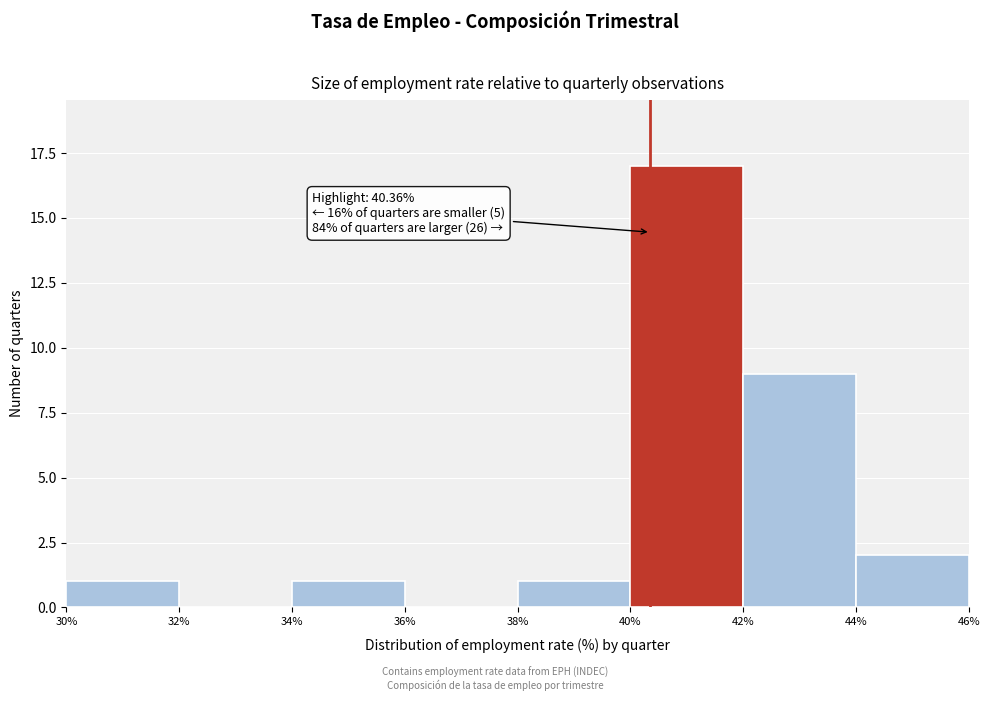

Which range on the x-axis has the tallest bar?

40% to 42%